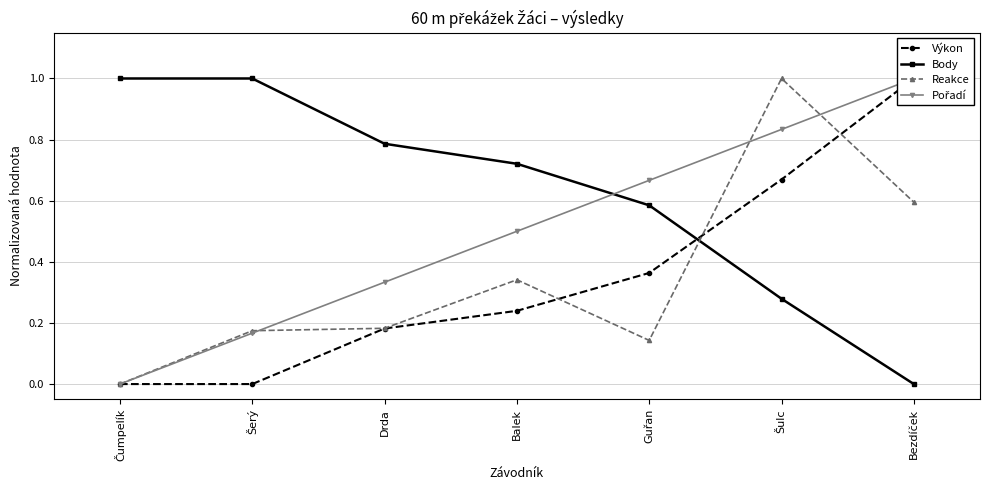

What are all the series names shown in the legend?

Výkon, Body, Reakce, Pořadí